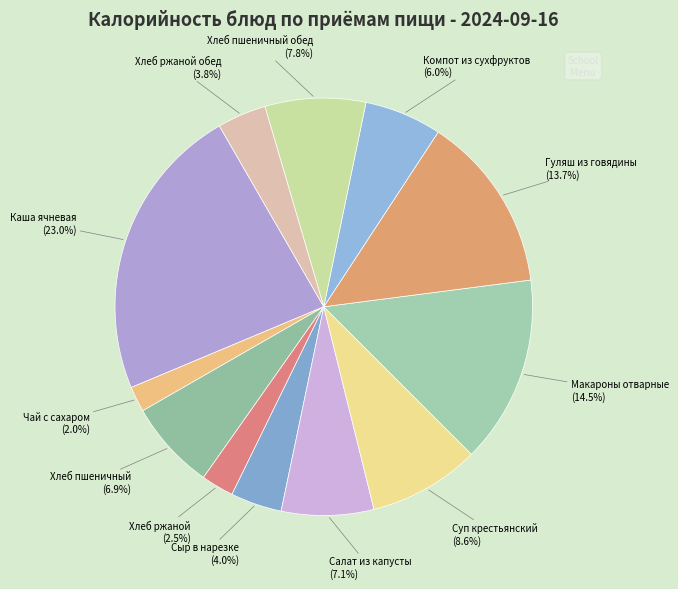

What is the largest slice in the pie chart?

Каша ячневая (311.1)